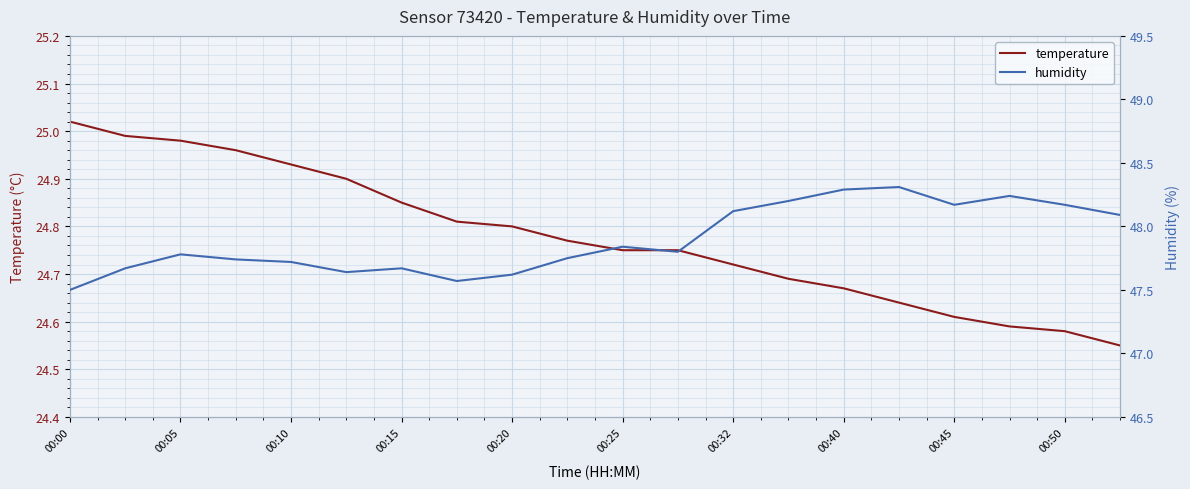

What is the difference between the highest and lowest values at 19?

23.5